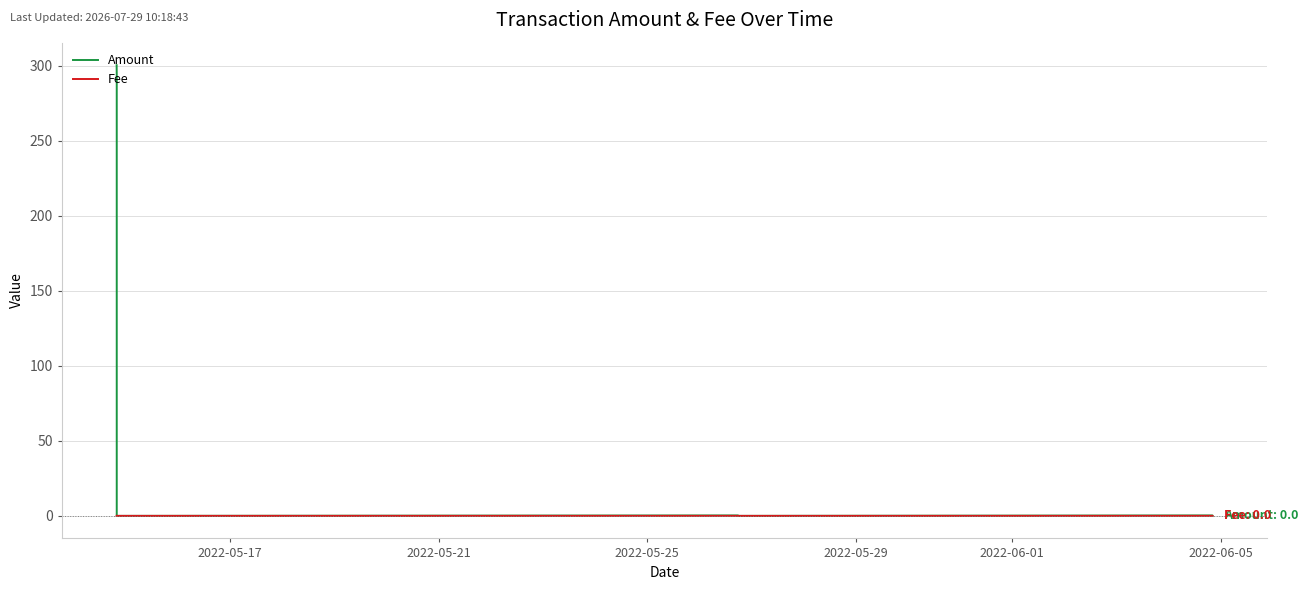

True or false: Fee and Amount cross at least once.

False